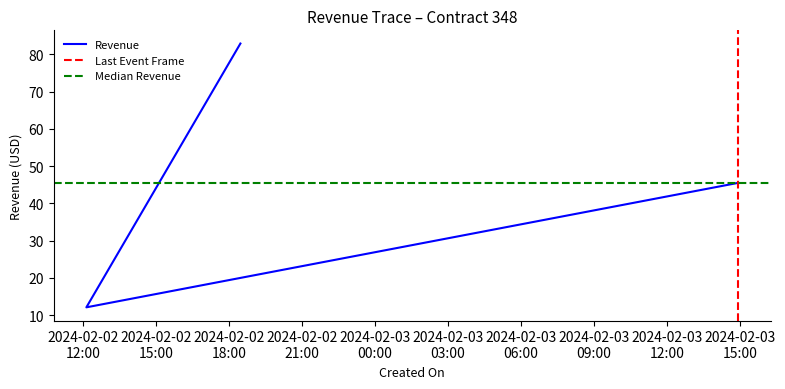

Is it true that the value at 2024-02-02 12:08:59 is 12.1?

True